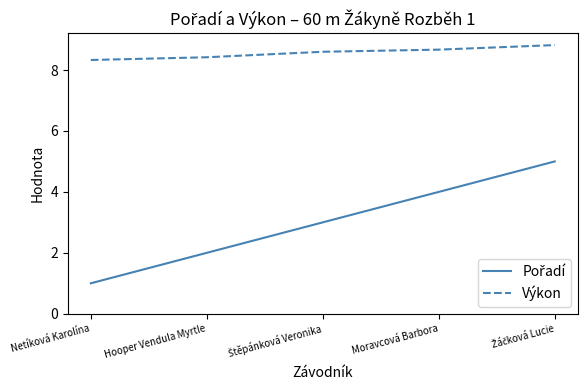

What is the minimum value shown in the chart?

1.0